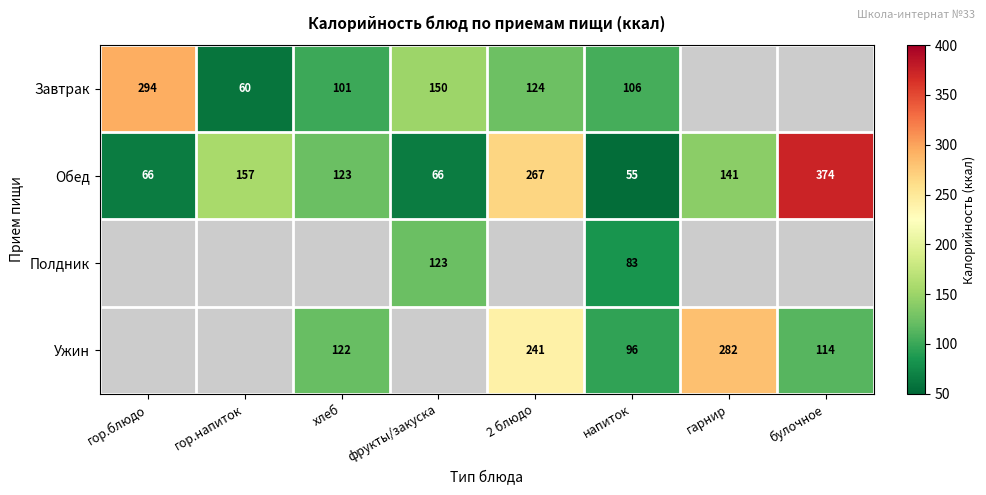

Is it true that Обед equals 670.4 at булочное?

False